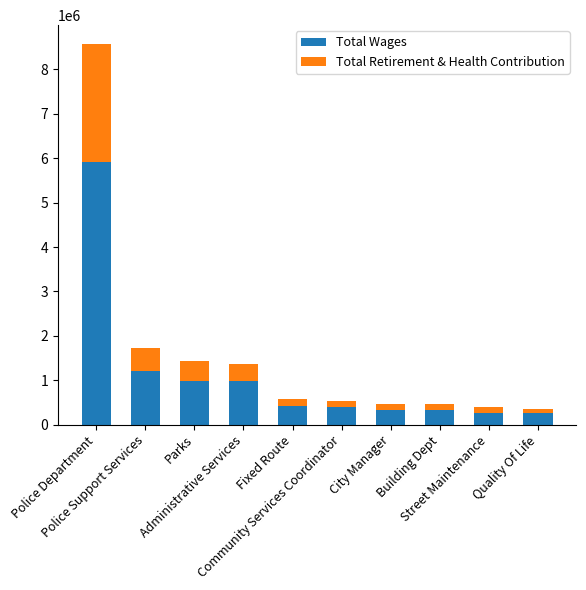

What is the lowest value of the Total Wages series?

252535